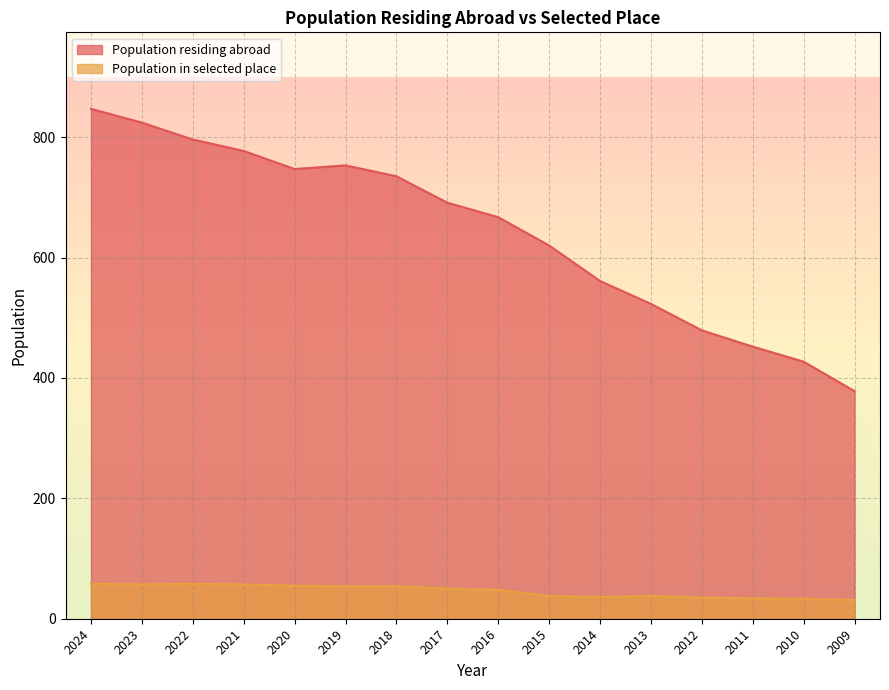

How many interior local peaks does the Population in selected place series have?

2